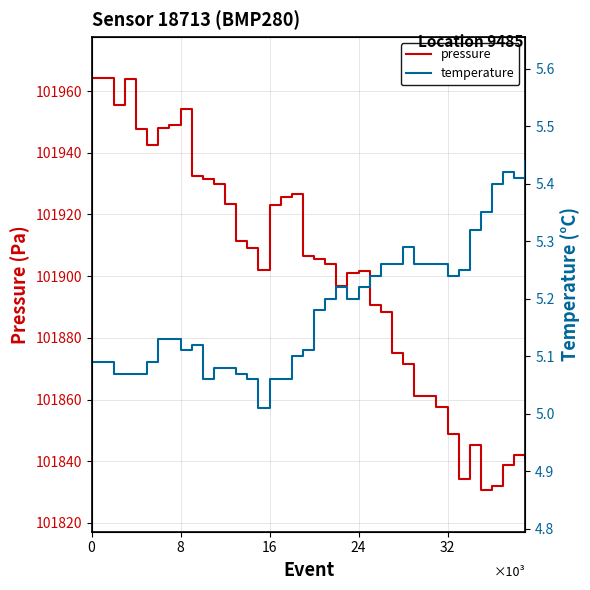

The value of pressure at 8 is 101954.1. True or false?

True